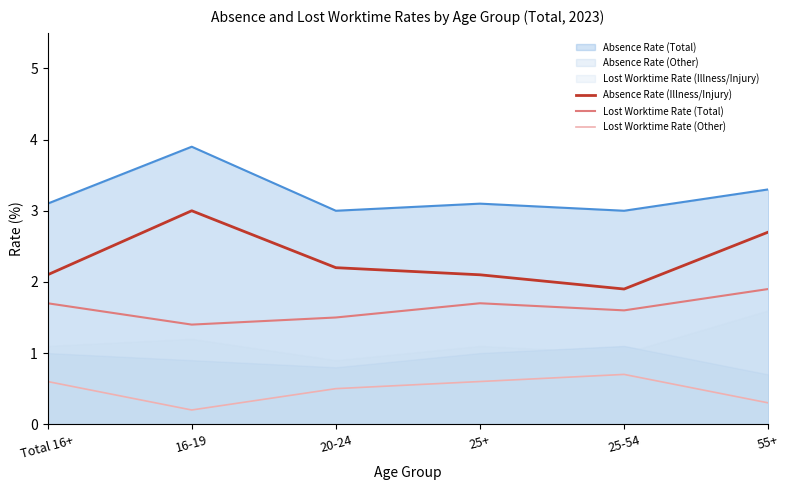

What position from the left is 55+?

6